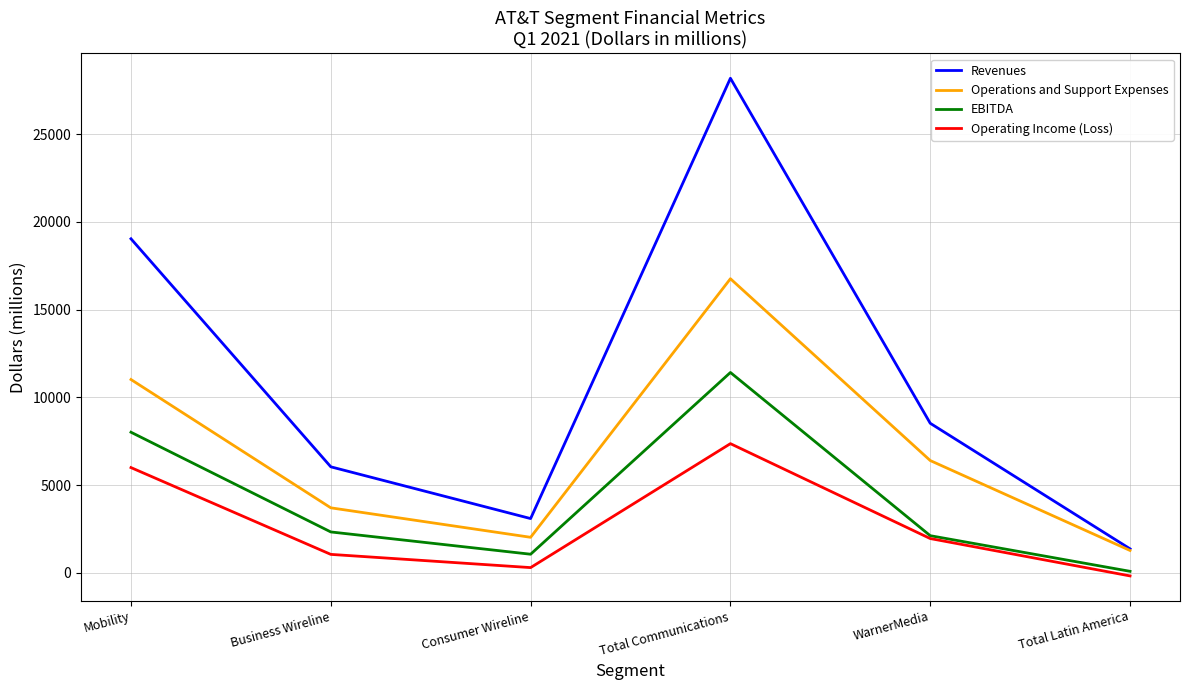

How many categories are shown in the chart?

6